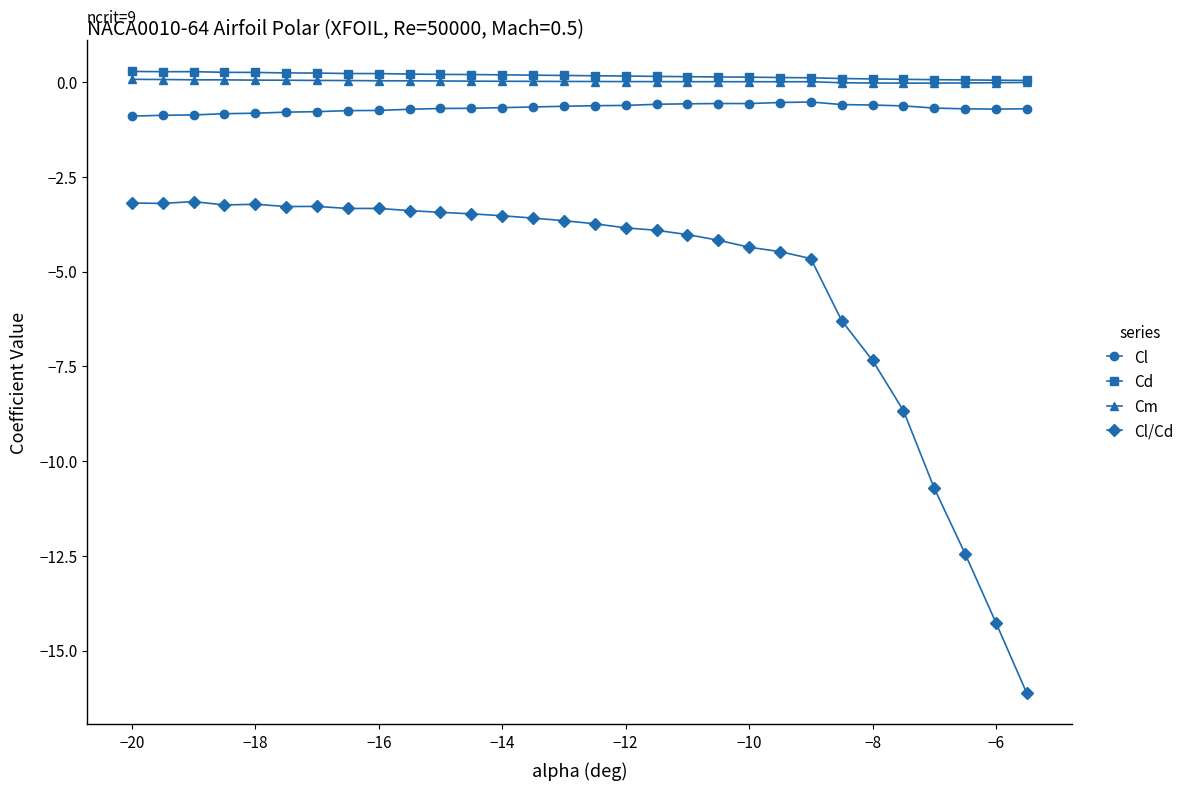

True or false: Cl and Cm intersect in this chart.

False